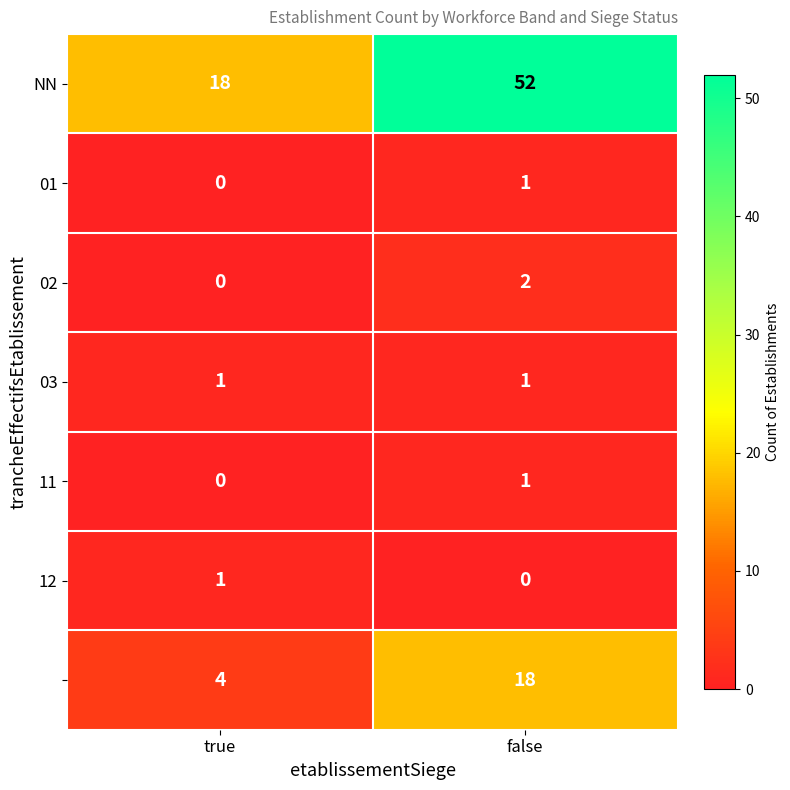

What is the spread (max minus min) of values at true?

18